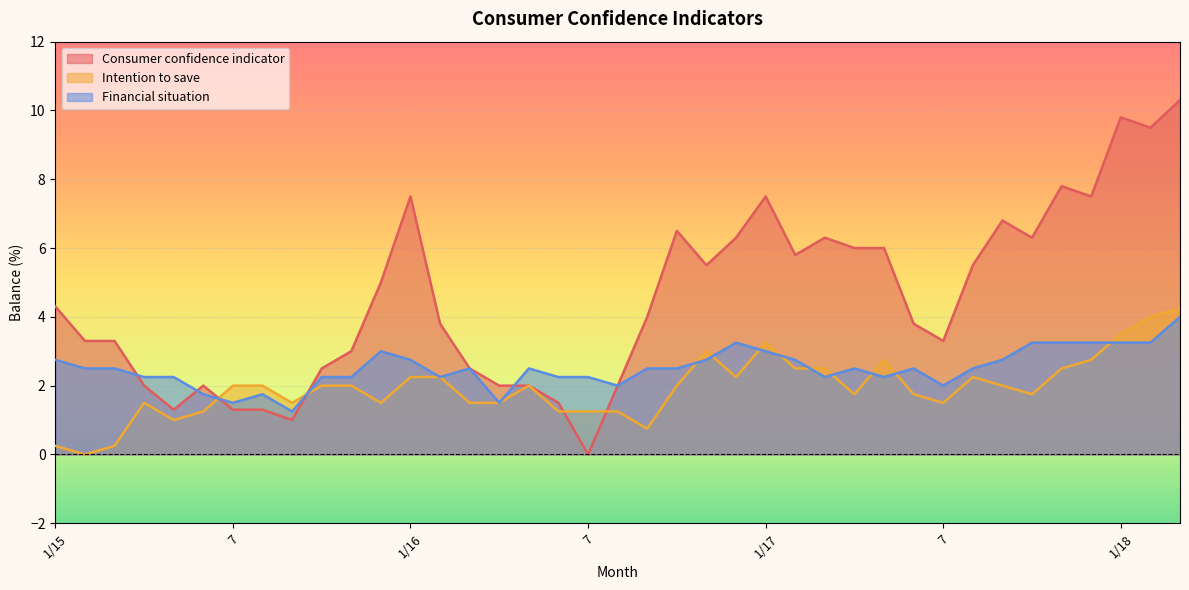

At which label does Consumer confidence indicator reach its peak?

3